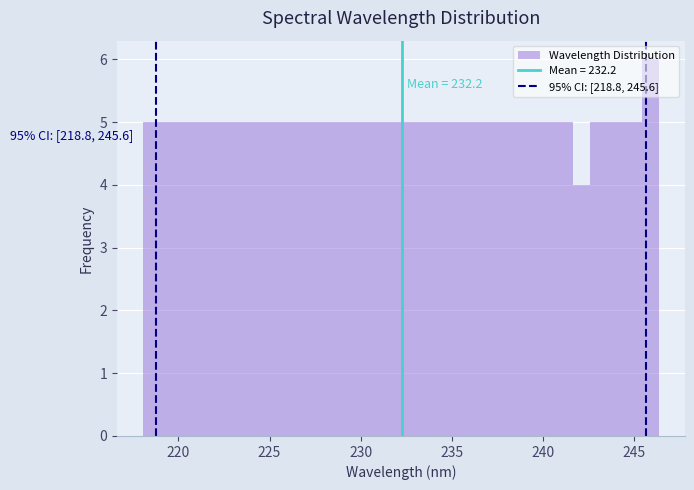

Around what value on the x-axis is the tallest bar? Give the approximate position of its centre, as read against the axis.

246.0